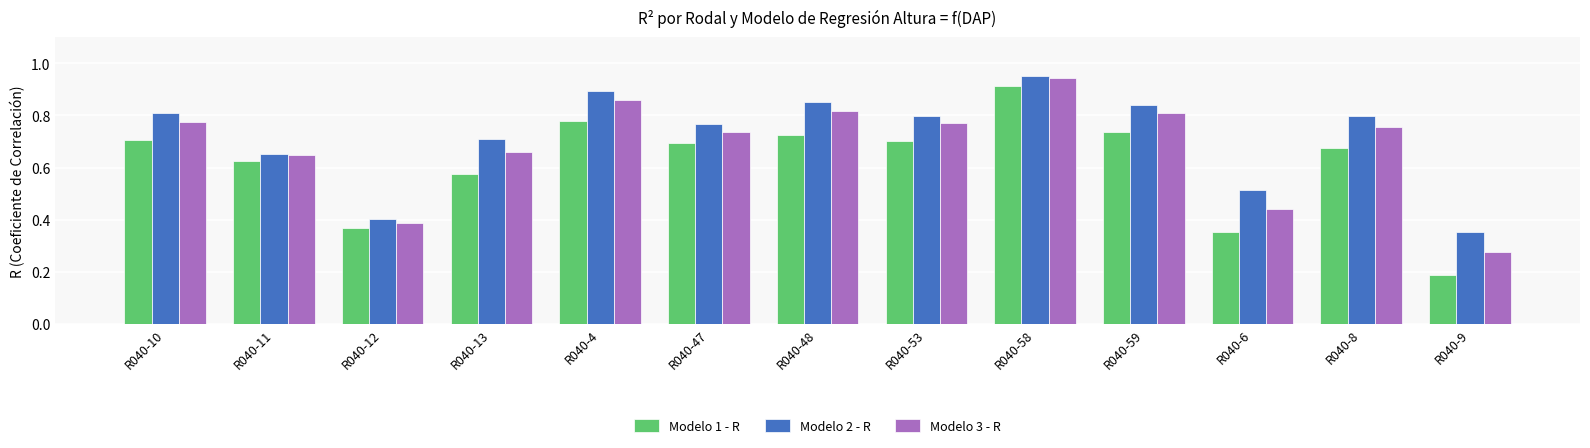

What is the sum of the Modelo 2 - R values at R040-9 and R040-4?

1.2